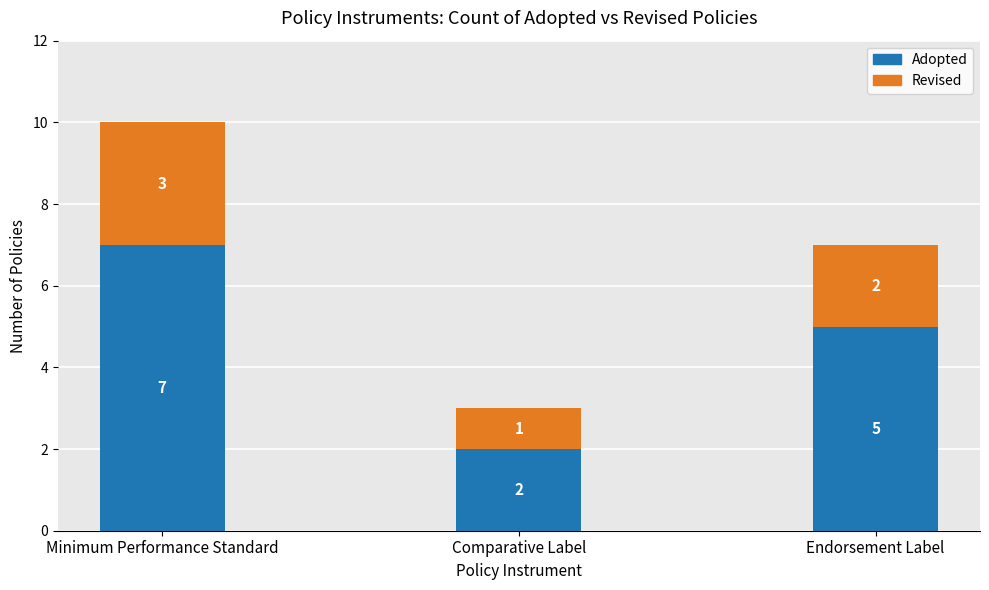

What is the difference between the maximum and minimum values in the Adopted series?

5